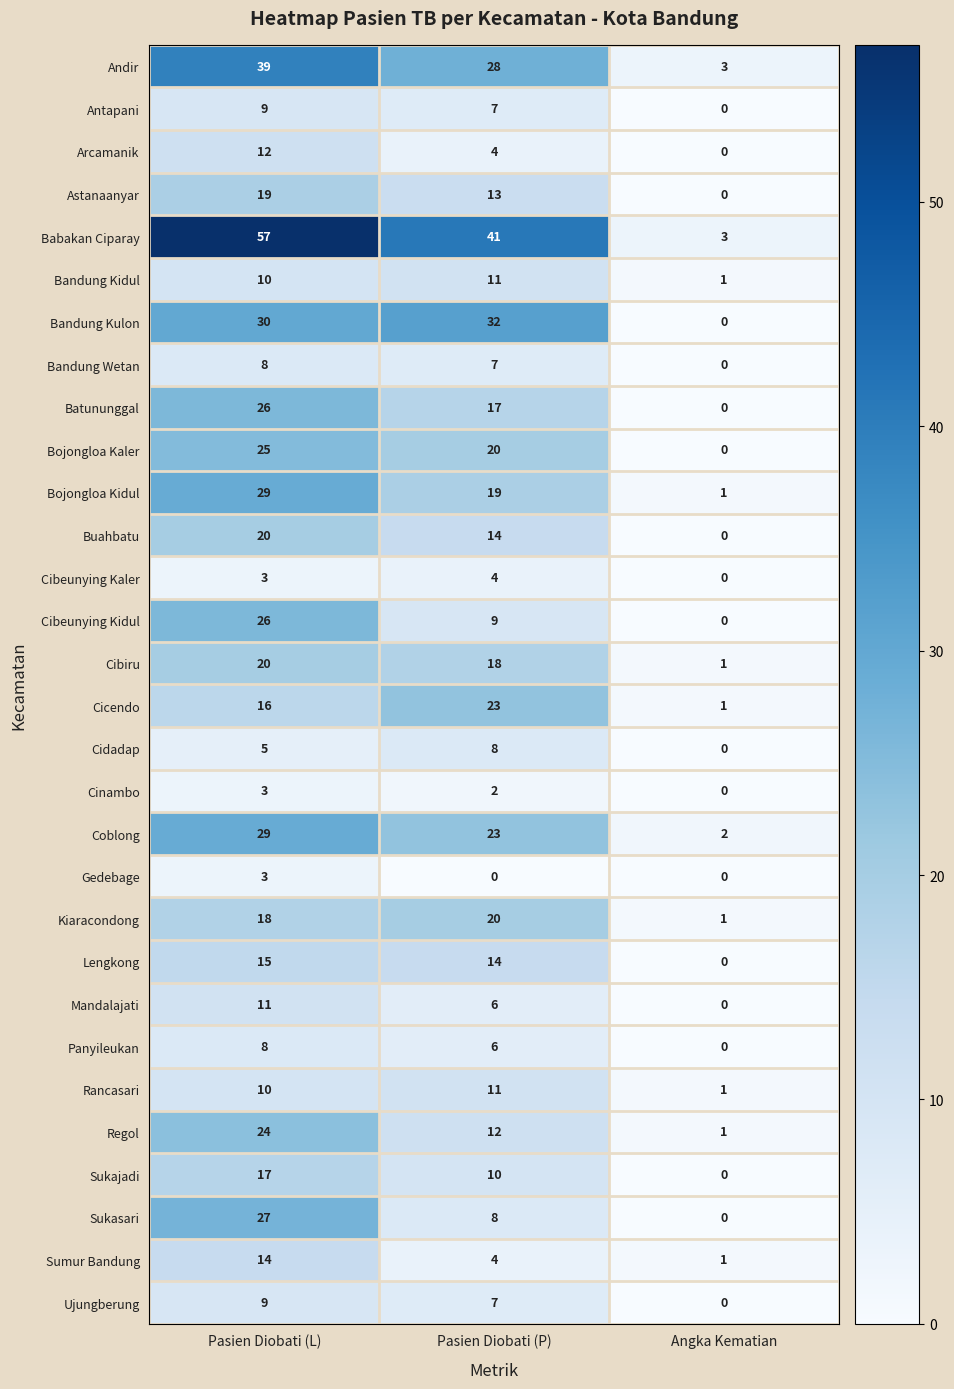

At which category is the sum across all series the highest?

Pasien Diobati (L)